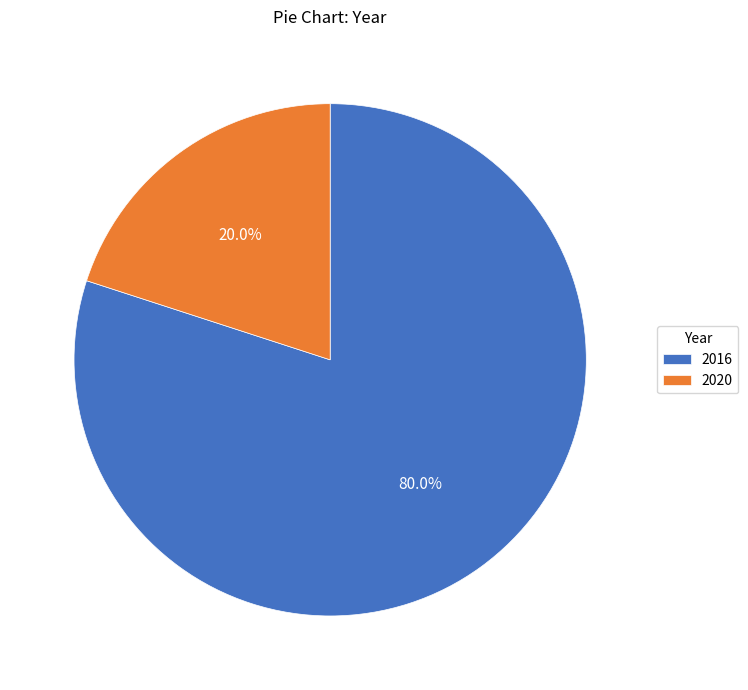

Is there any slice that represents more than half of the pie?

Yes